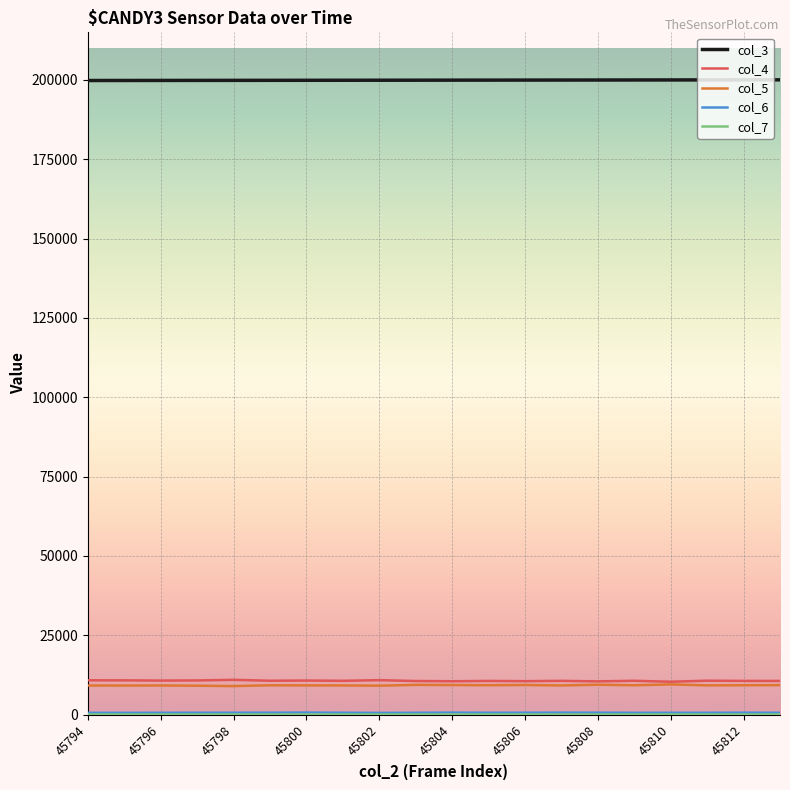

True or false: col_3 and col_5 intersect in this chart.

False